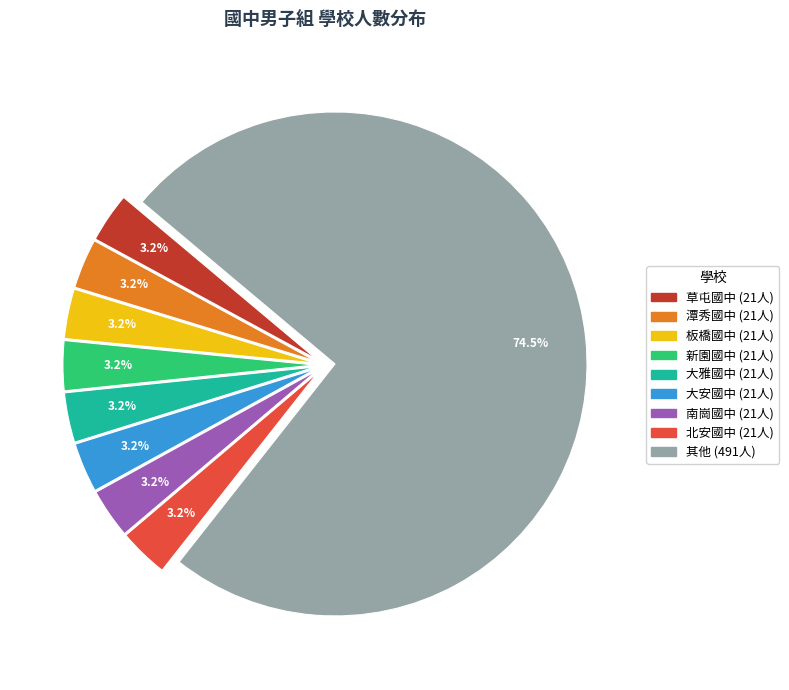

To the nearest percent, what is the difference between the largest and smallest slice percentages?

71%